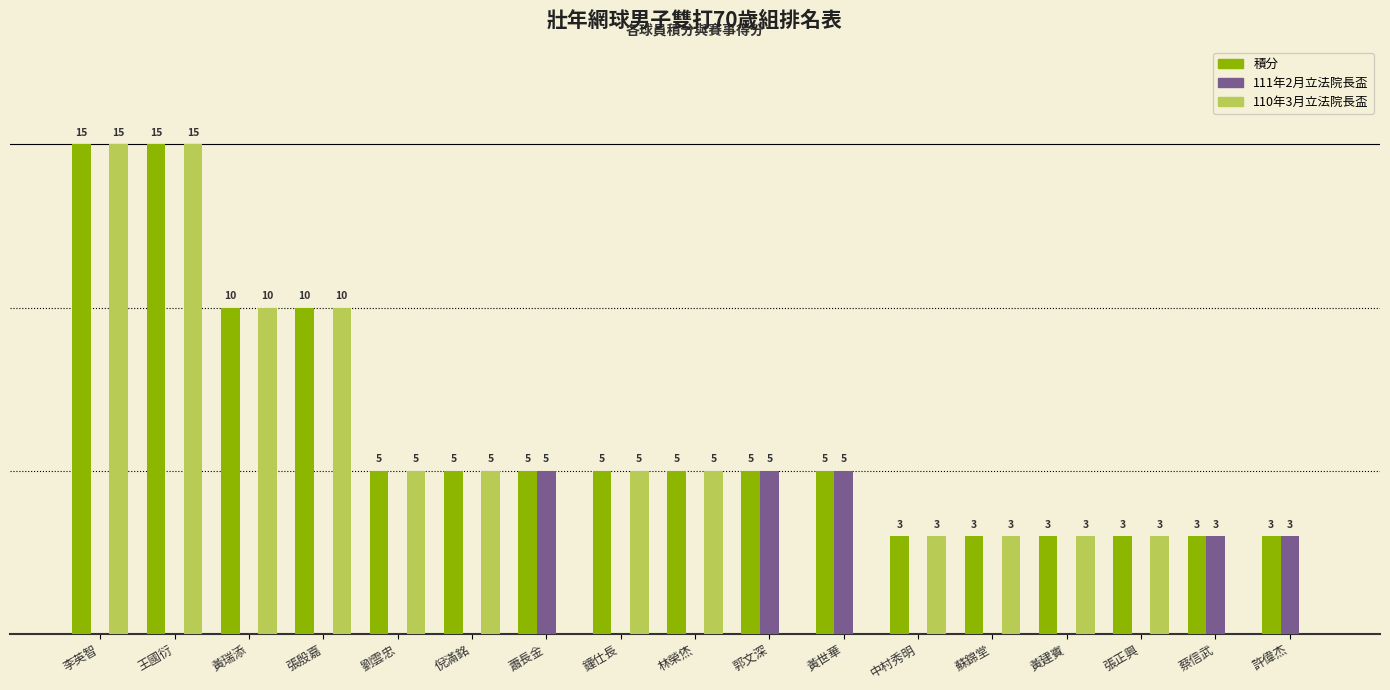

Which series has the largest total across all categories?

積分